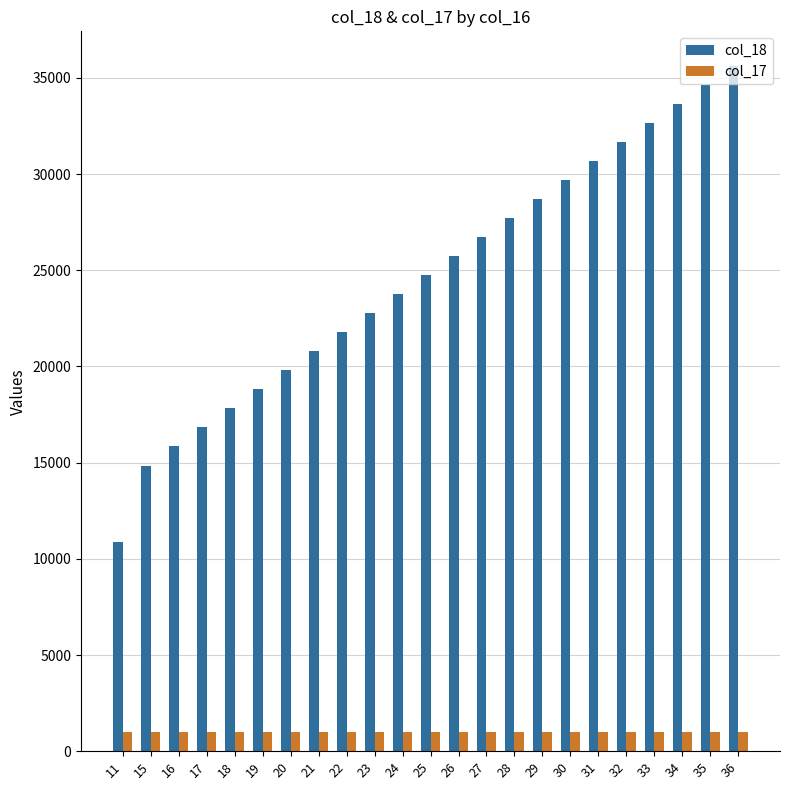

The col_18 series shows 20790 at 21. True or false?

True